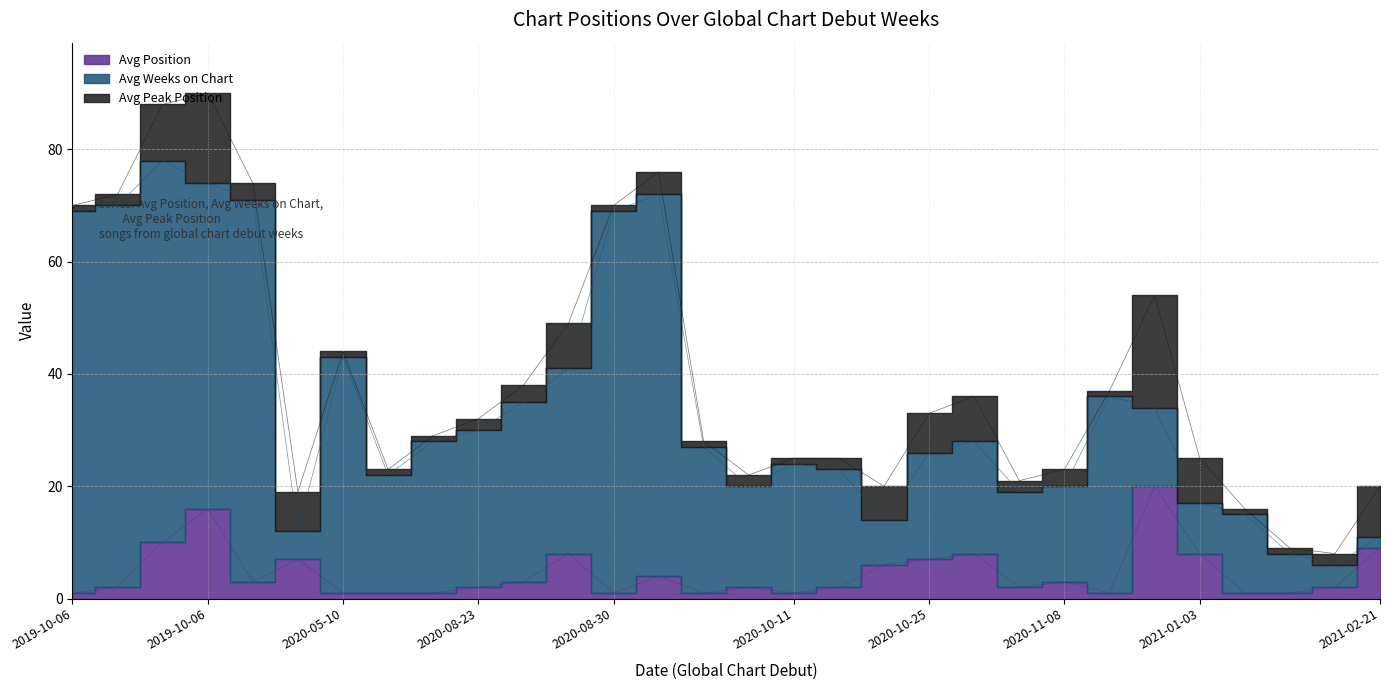

What is the spread (max minus min) of values at 2021-01-17?

6